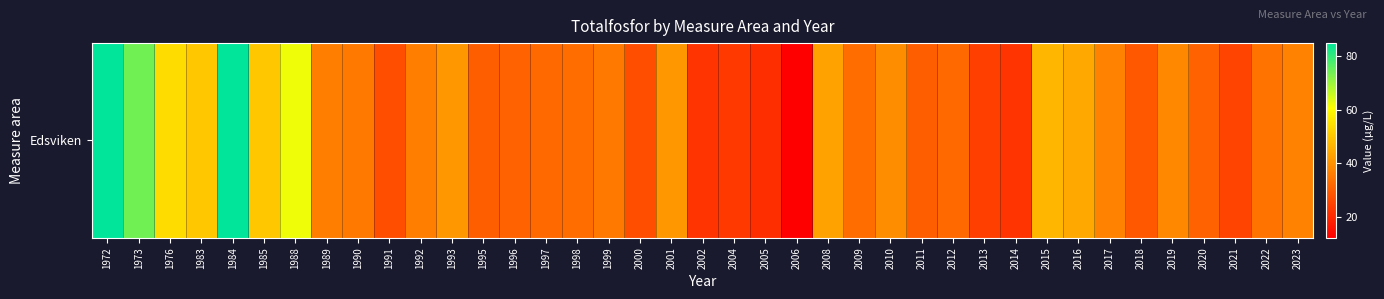

List the labels in order of value, largest first.

1972, 1984, 1973, 1988, 1976, 1983, 1985, 2015, 2016, 2008, 1993, 2001, 2010, 2019, 2017, 2023, 1989, 1992, 1990, 1999, 2022, 1998, 2009, 2012, 1997, 1996, 2020, 1995, 2011, 2018, 1991, 2000, 2021, 2013, 2004, 2002, 2014, 2005, 2006